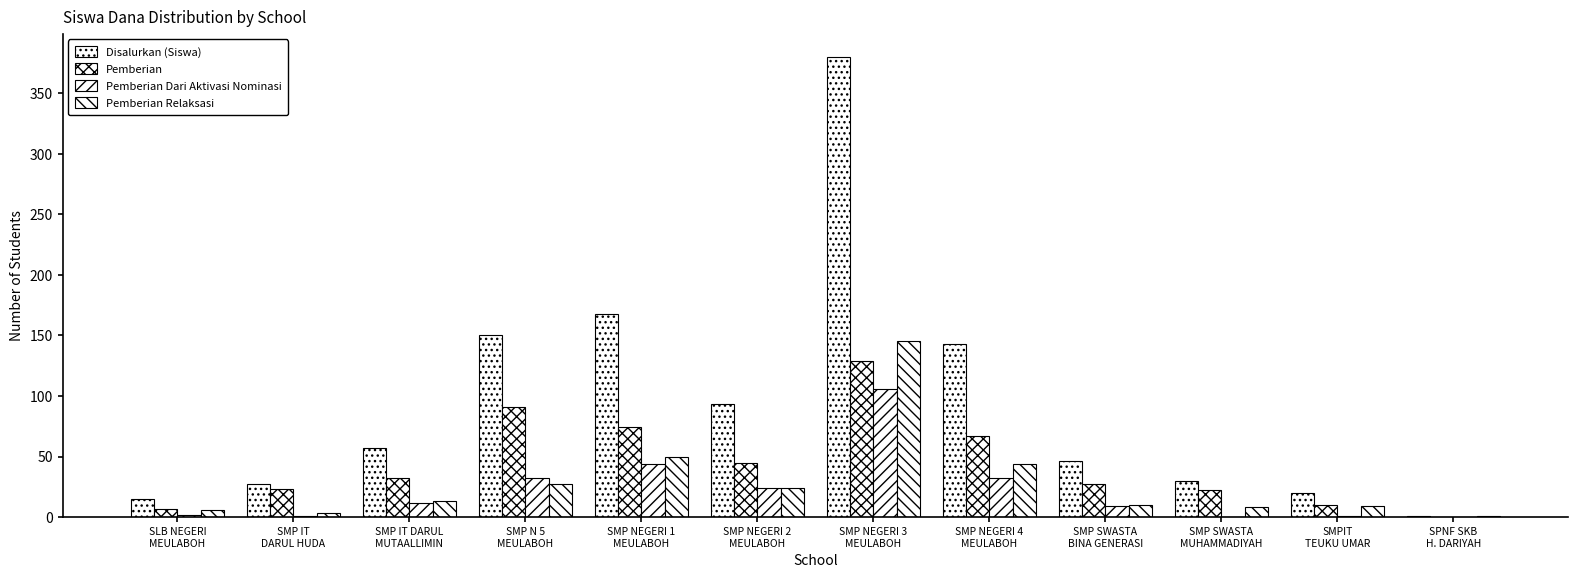

What is the label of the 9th bar from the right?

SMP N 5
MEULABOH